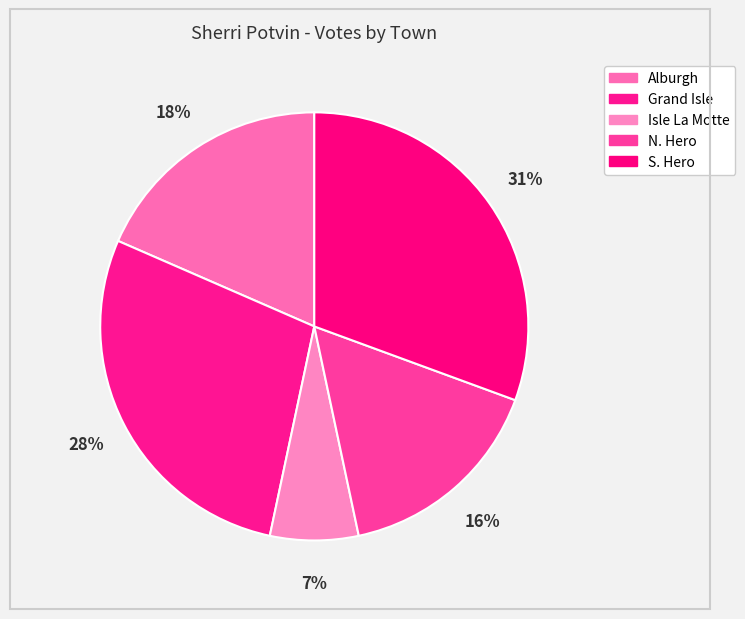

Approximately how many times larger is the value at Alburgh compared to N. Hero?

1.1